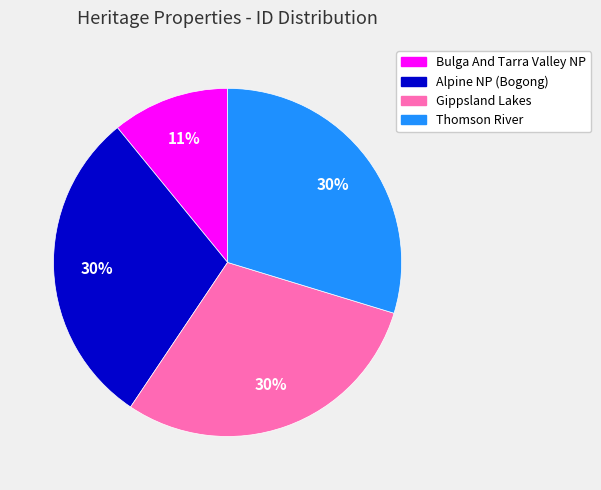

How many segments does this pie chart have?

4